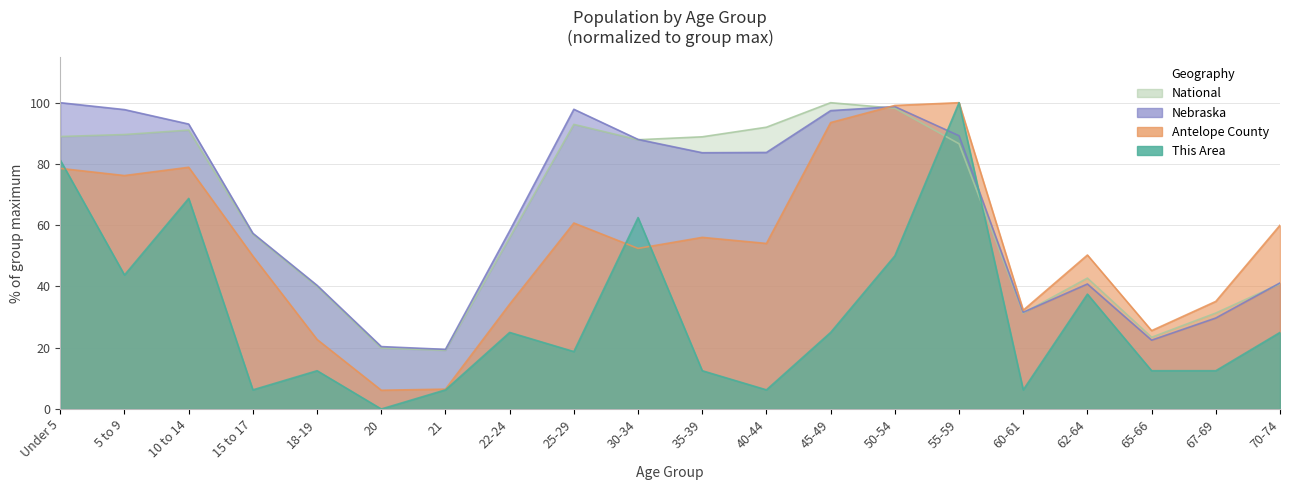

Rank the series by their maximum value, from highest to lowest.

This Area, Antelope County, Nebraska, National